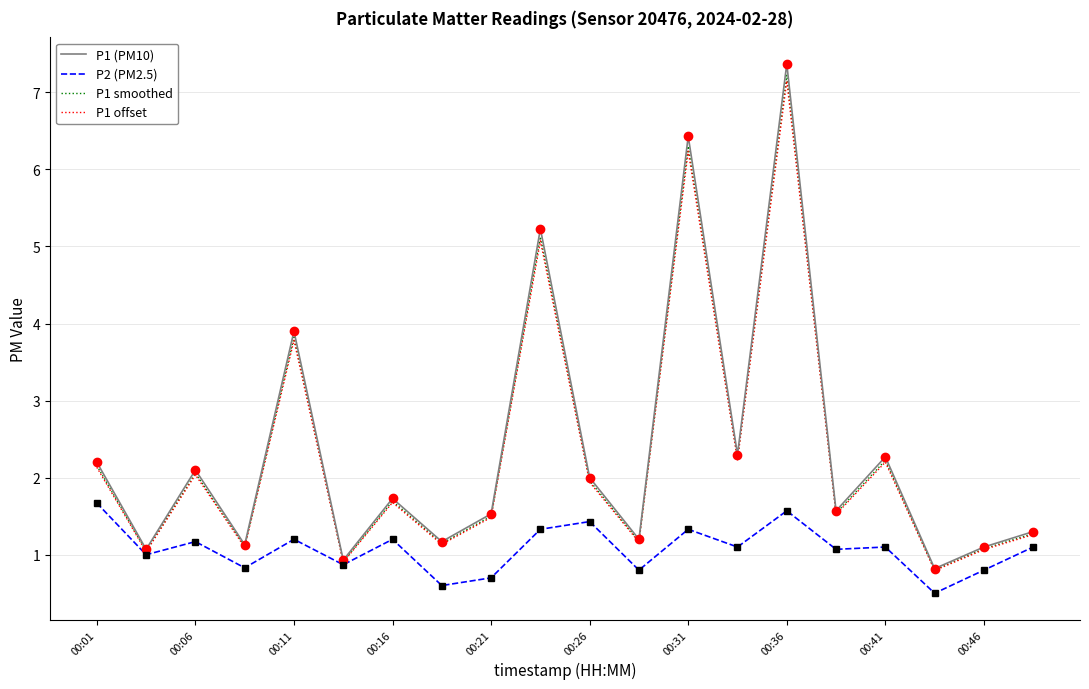

Does the chart have visible grid lines?

Yes